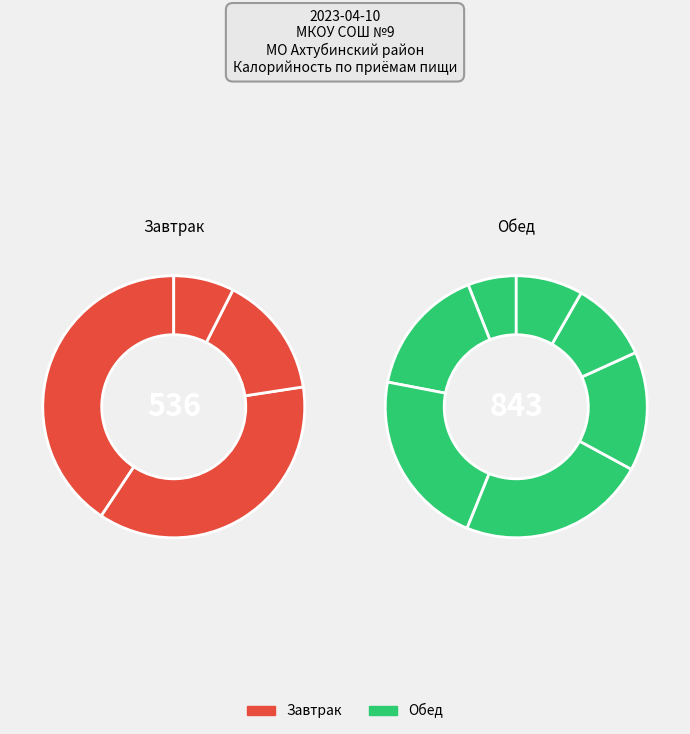

What is the largest slice in the pie chart?

Каша рисовая молочная